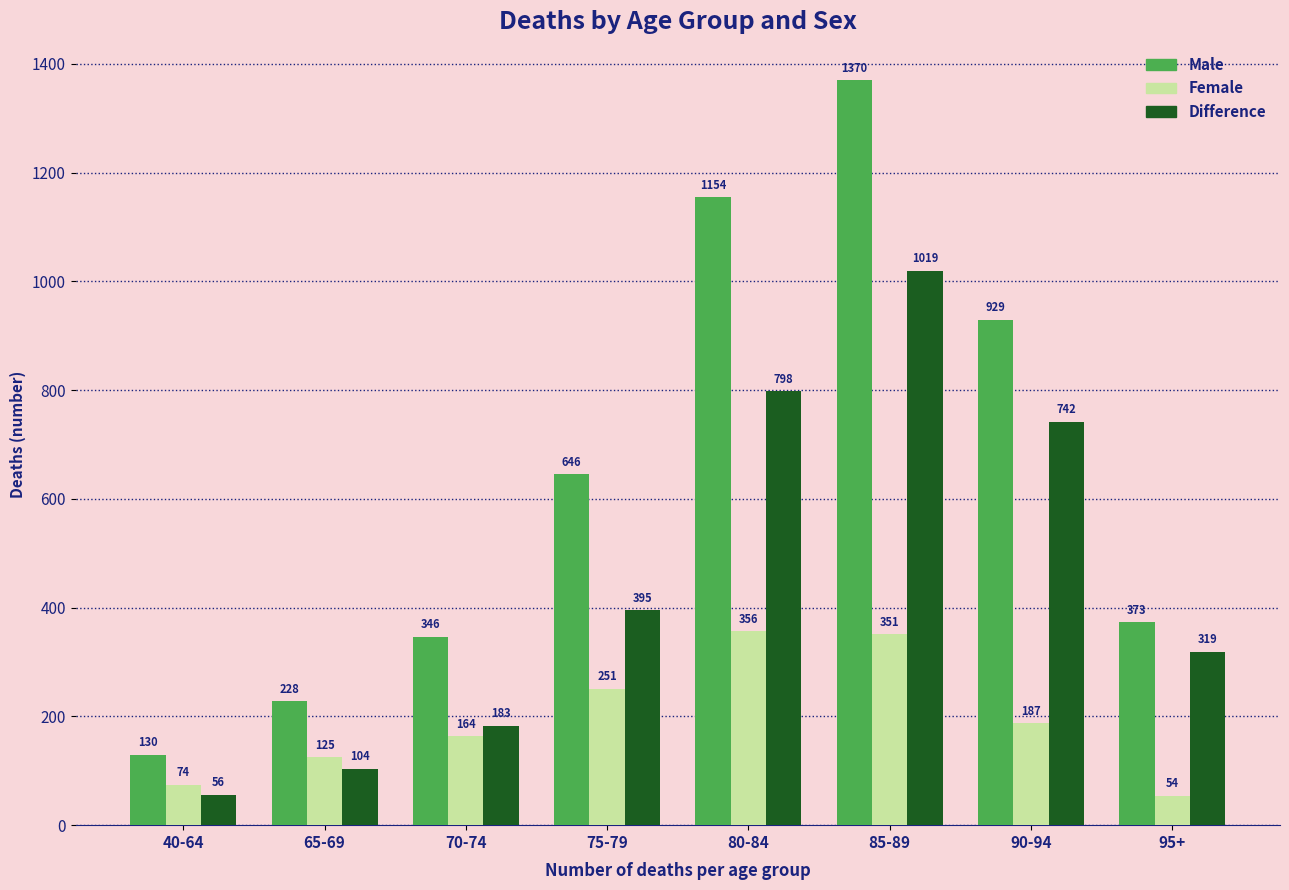

What position from the right is 75-79?

5